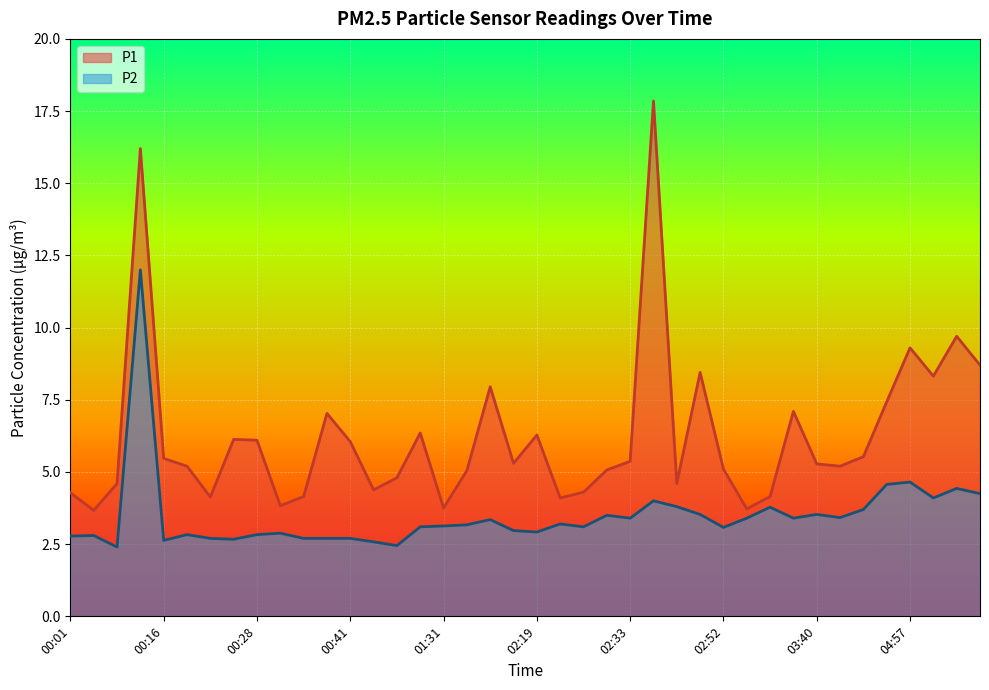

At which label does P1 reach its minimum?

00:04